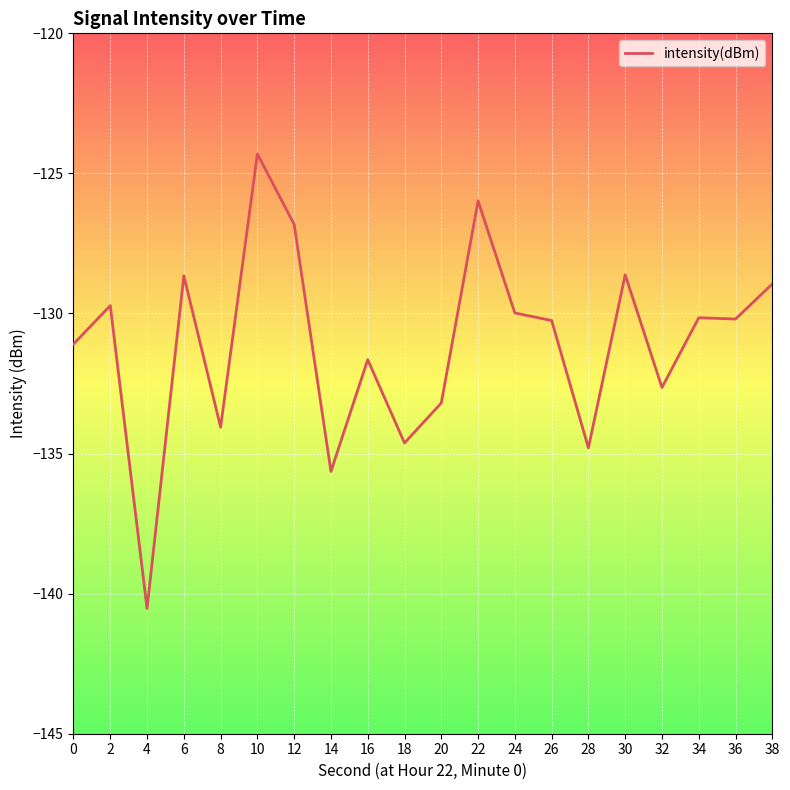

What is the difference between the values at 22 and 28?

8.8